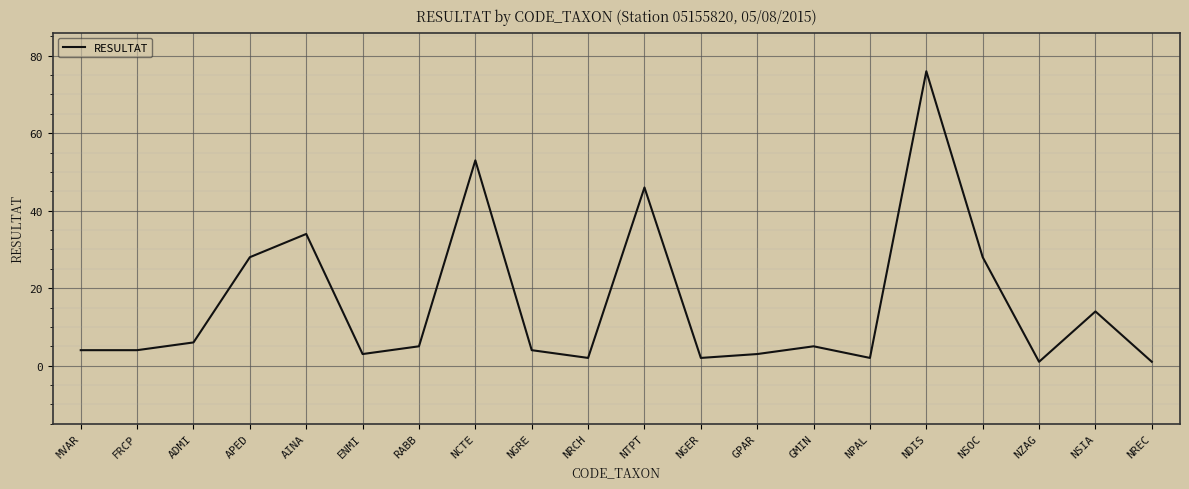

Count the number of categories in the chart.

20